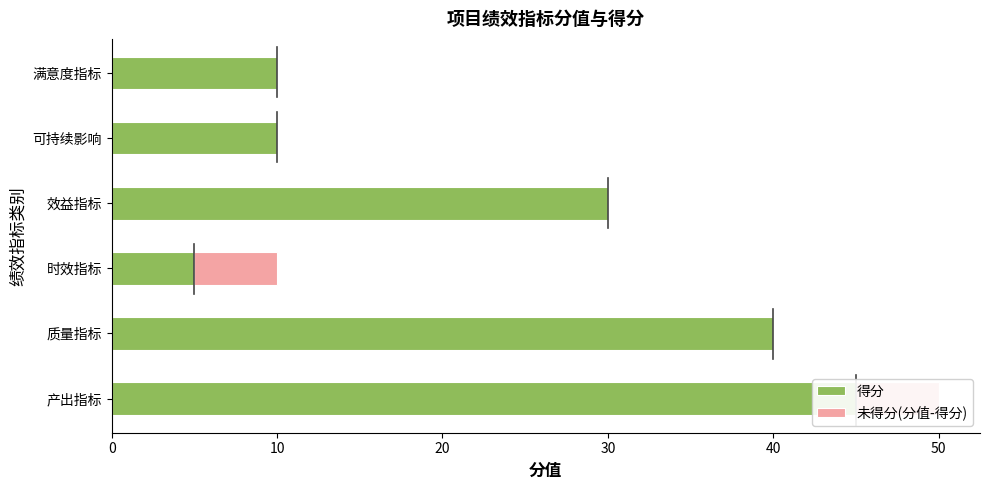

What is the spread (max minus min) of values at 质量指标?

40